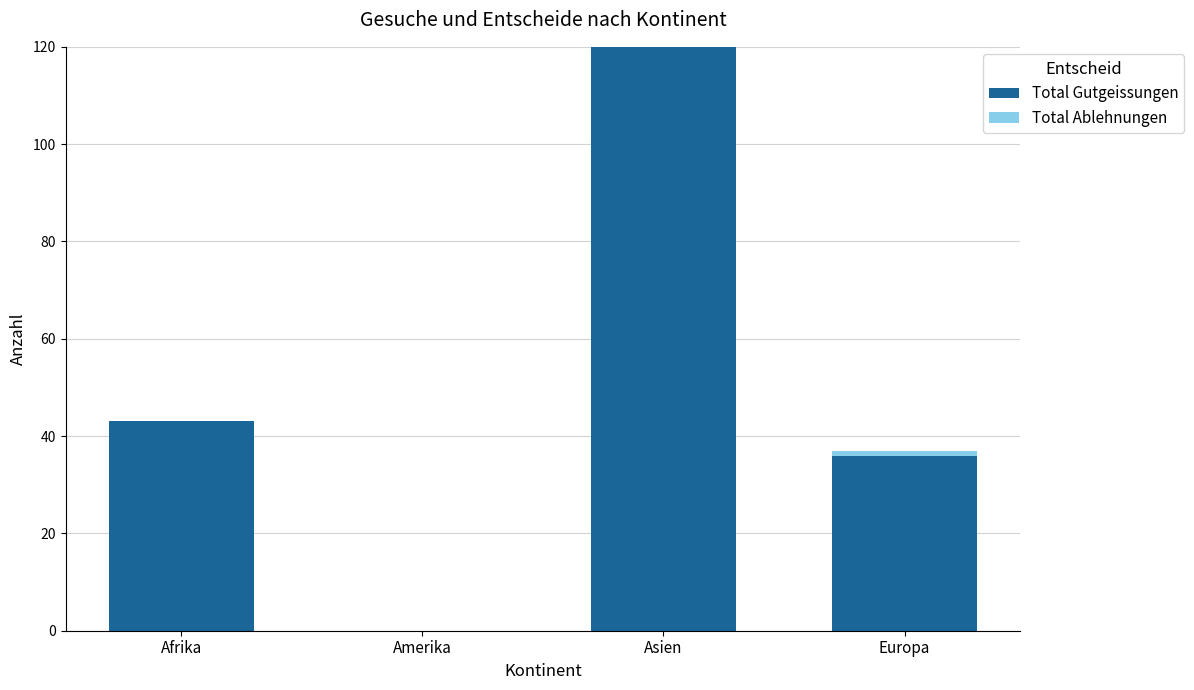

What is the sum of the Total Gutgeissungen values at Asien and Afrika?

163